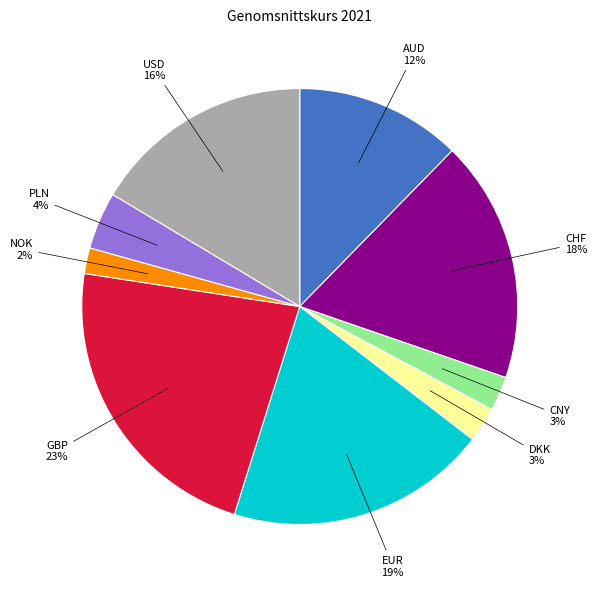

Count the number of slices in the pie.

9